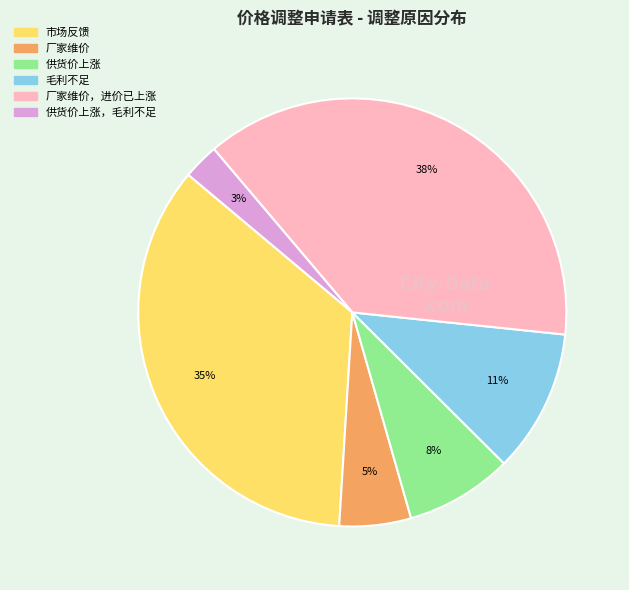

Is there a majority slice in this chart?

No